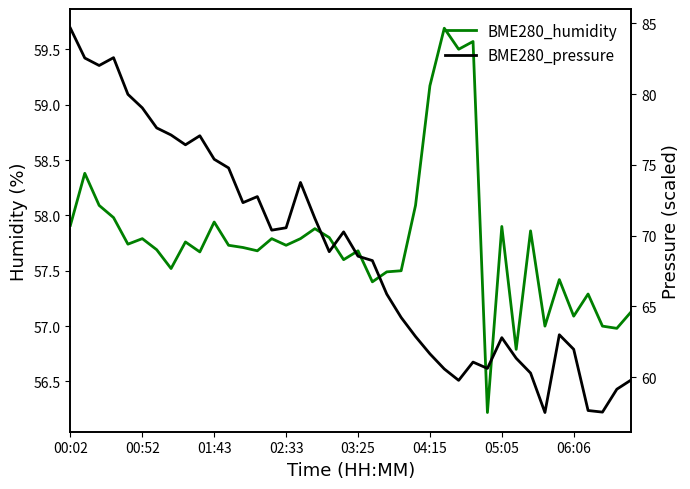

What is the value of the BME280_pressure point at the 17th from the left?

73.8